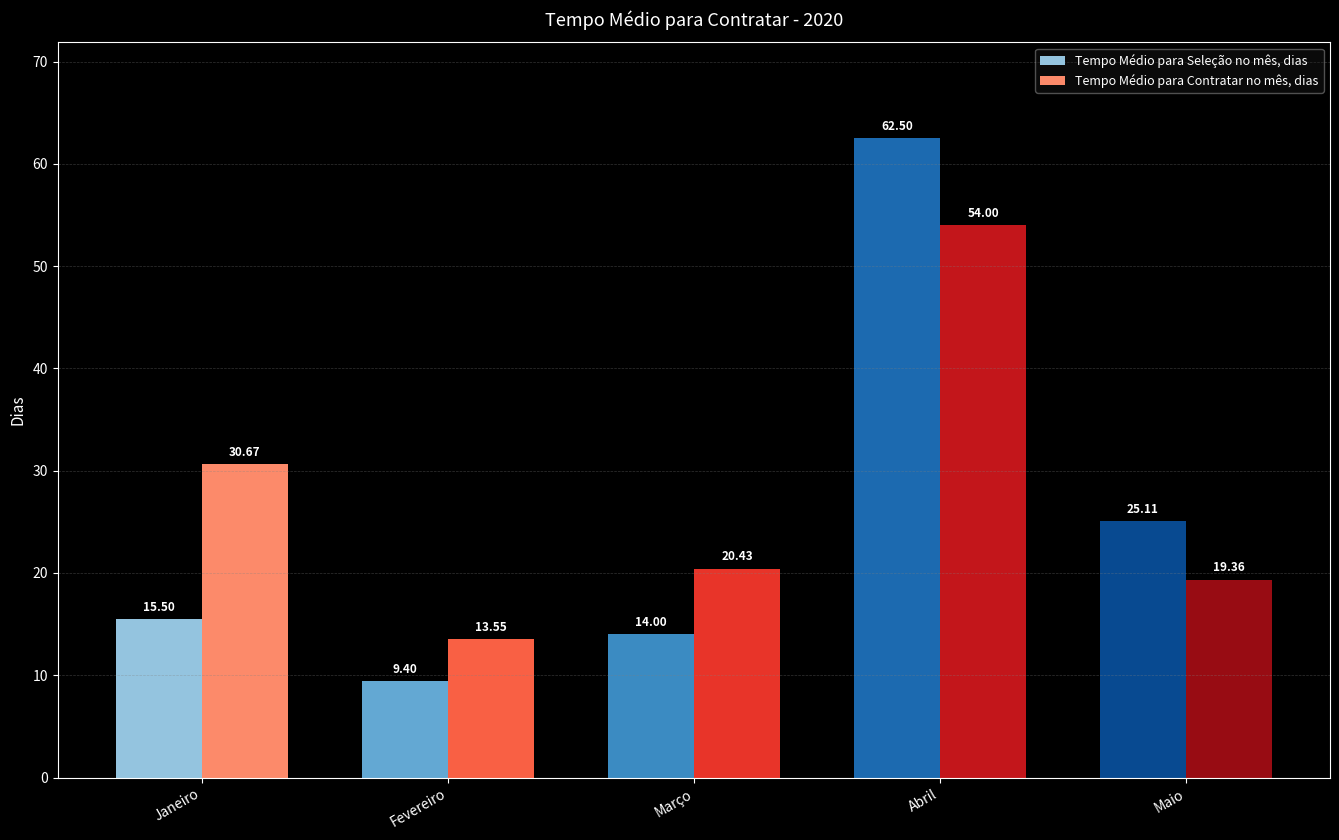

What is the label of the 2nd bar from the left?

Fevereiro